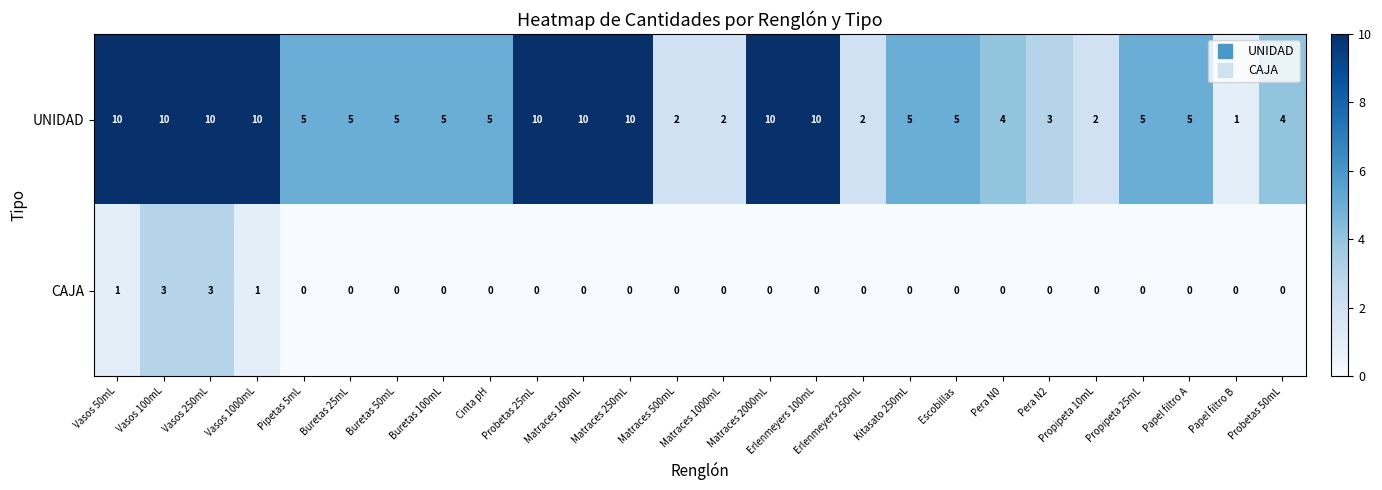

List the series in order of their peak value, lowest first.

CAJA, UNIDAD